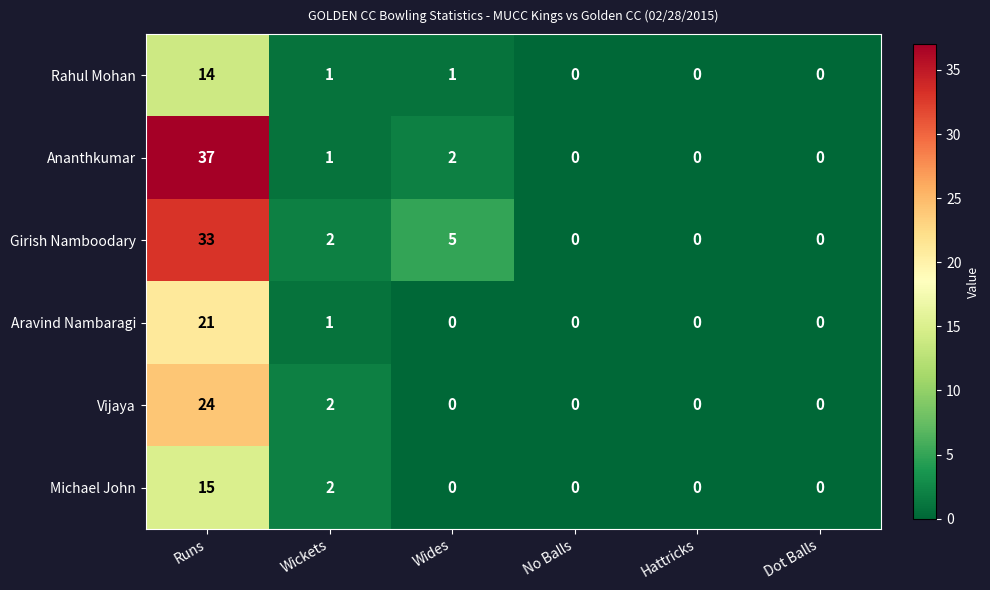

What is the maximum value shown in the chart?

37